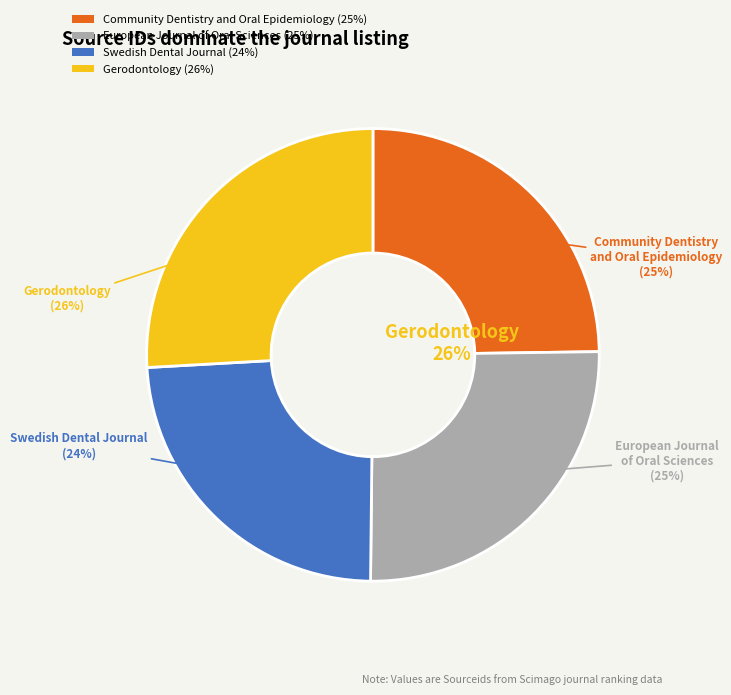

Rank the categories by value from lowest to highest.

Swedish Dental Journal, Community Dentistry and Oral Epidemiology, European Journal of Oral Sciences, Gerodontology